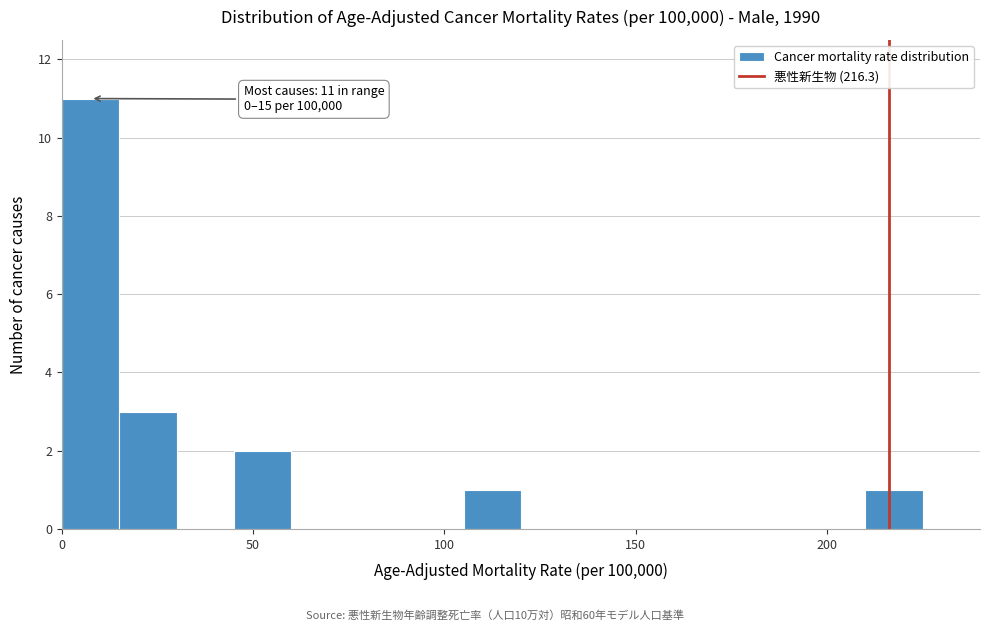

Around what value on the x-axis is the tallest bar? Give the approximate position of its centre, as read against the axis.

10